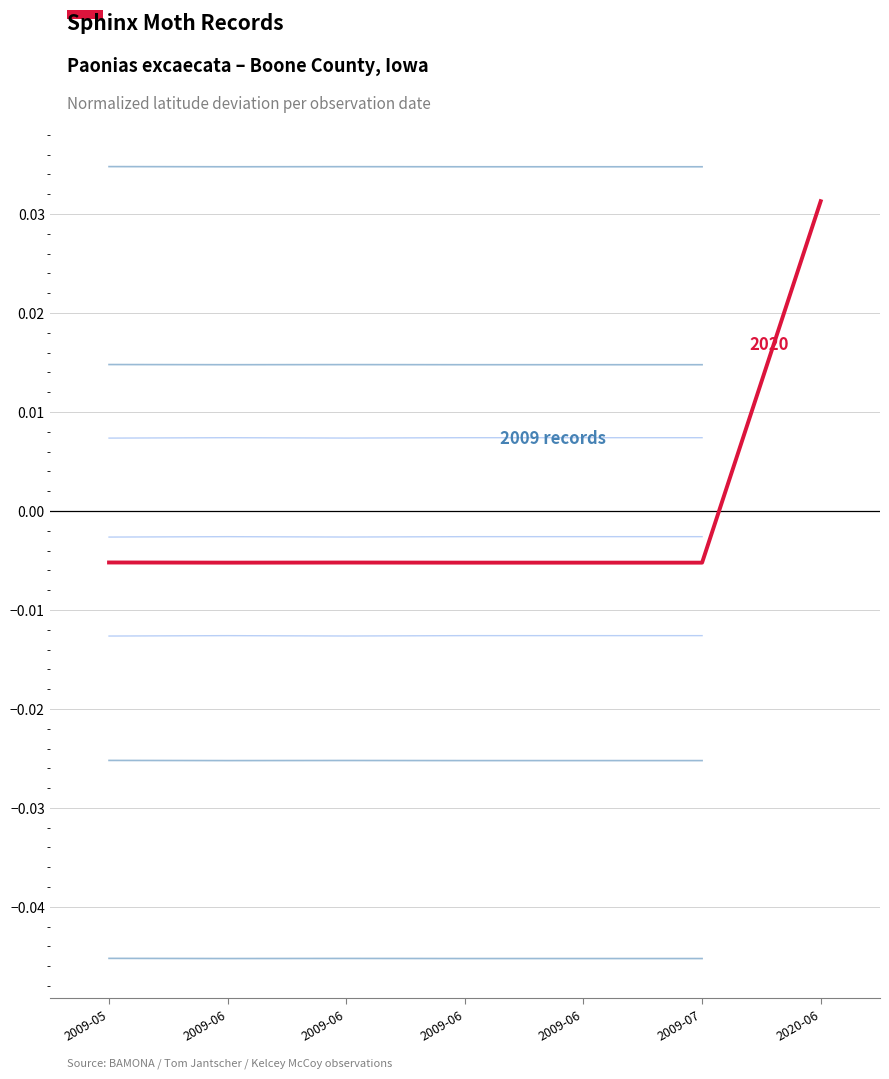

True or false: the data shows -0.0 at 2009-06.

True